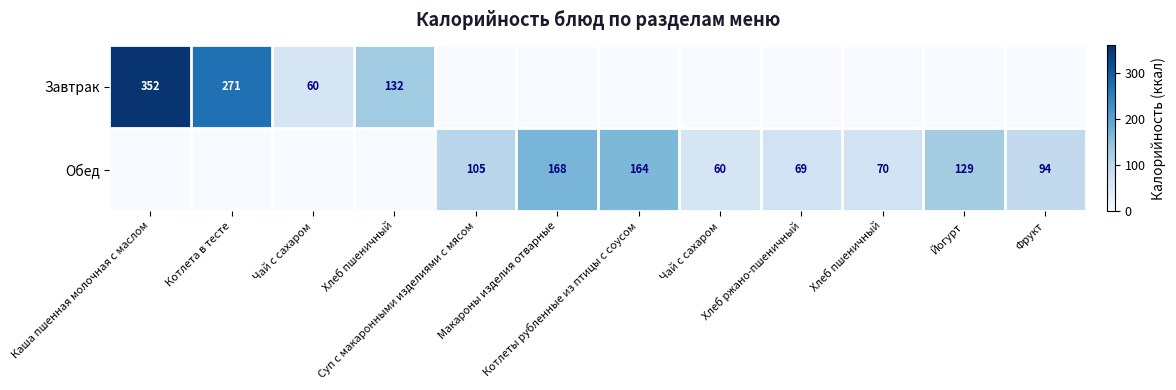

What is the sum of the Завтрак values at Котлета в тесте and Хлеб пшеничный?

271.0